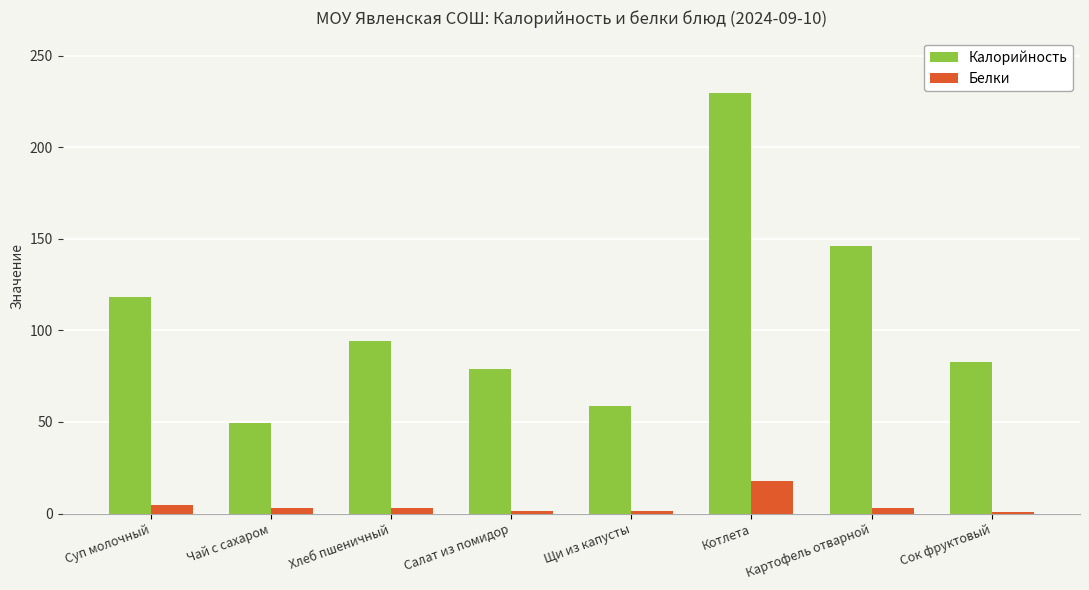

How many categories are shown in the chart?

8